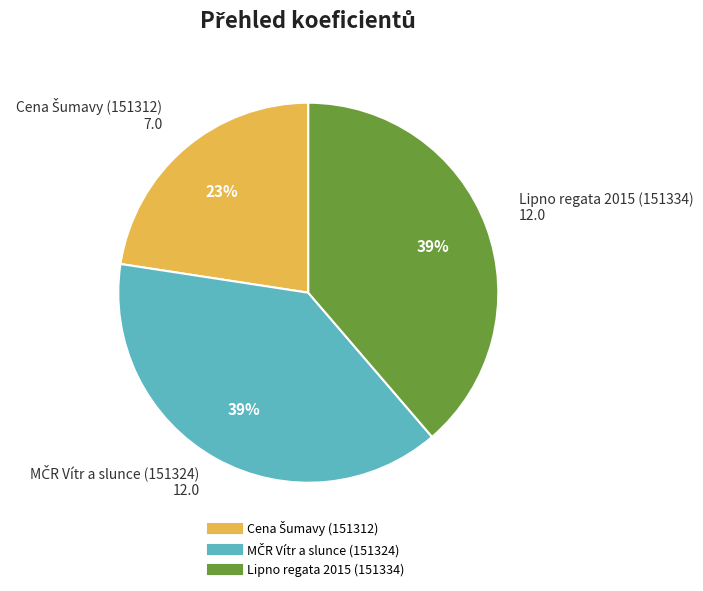

The Lipno regata 2015 (151334) slice represents 51% of the pie. True or false?

False